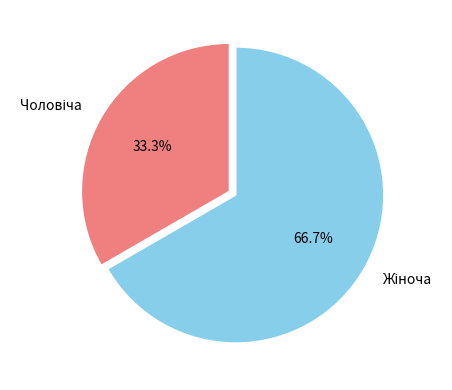

Is there a majority slice in this chart?

Yes